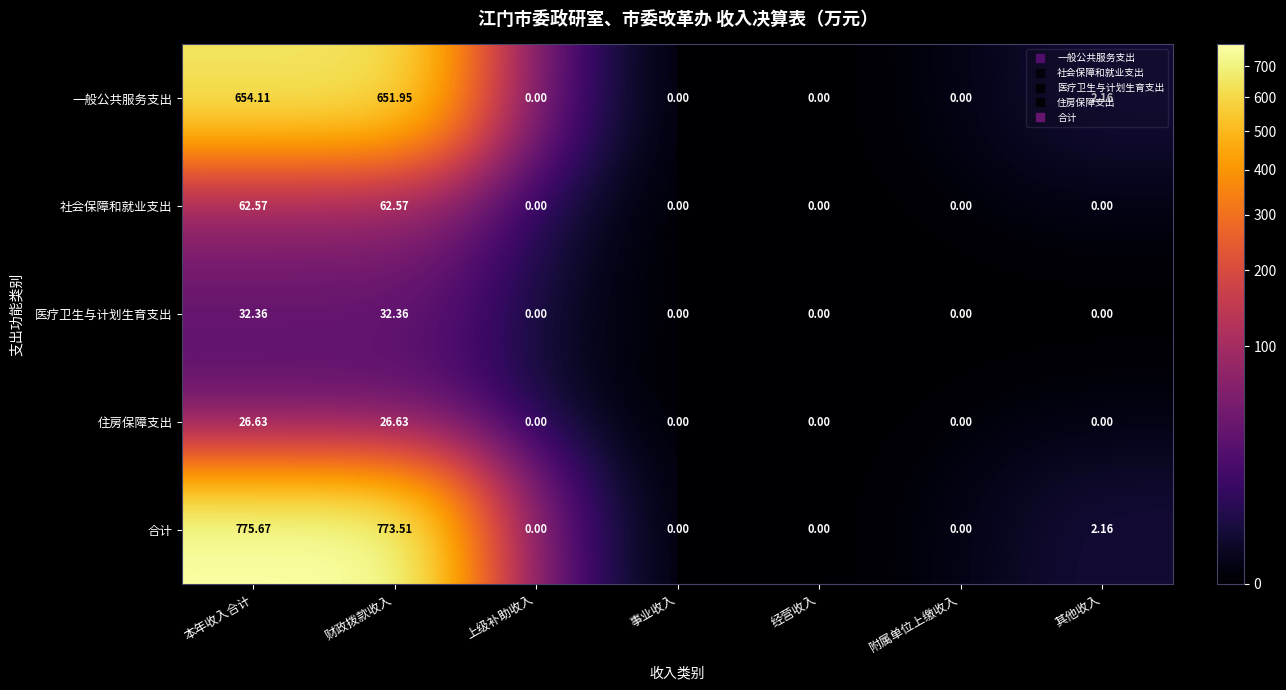

Between 本年收入合计 and 上级补助收入, which series saw the biggest shift?

合计